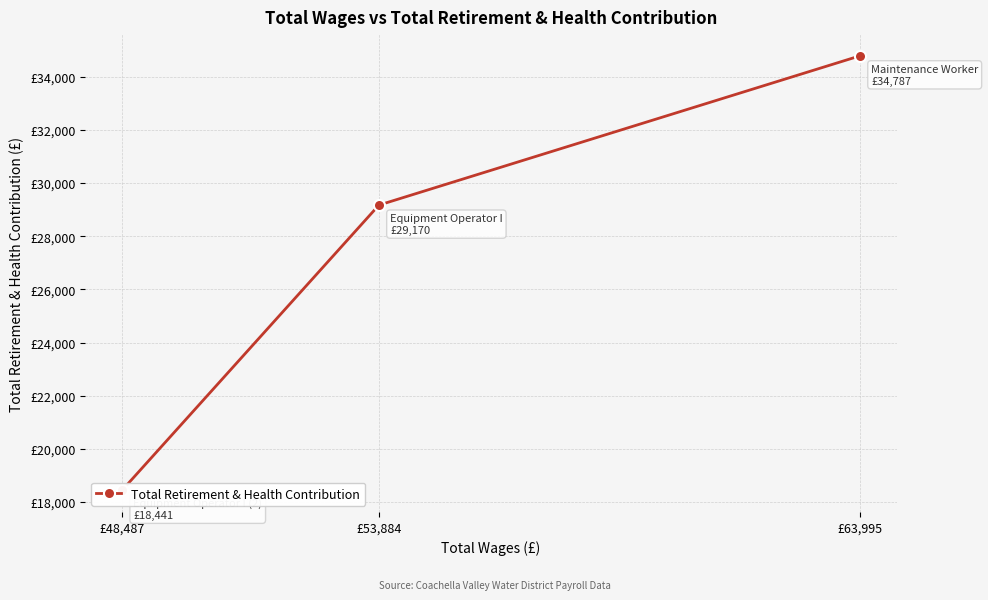

How many values exceed 29170?

1